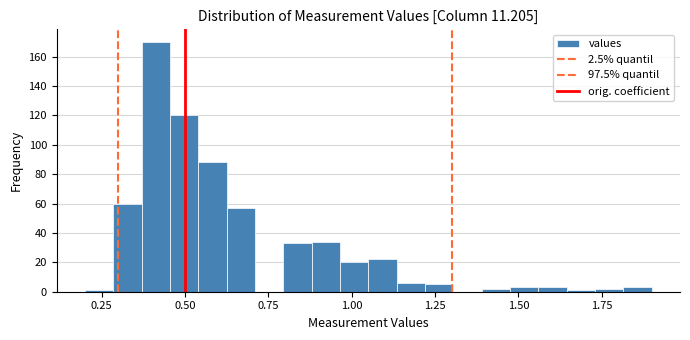

Read against the x-axis, roughly where is the centre of the tallest bar?

0.40